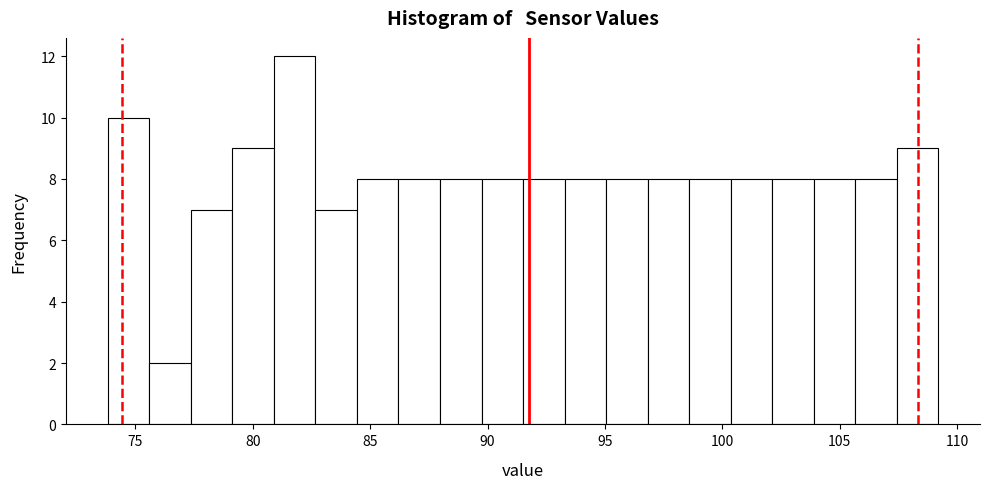

Read against the x-axis, roughly where is the centre of the tallest bar?

82.0